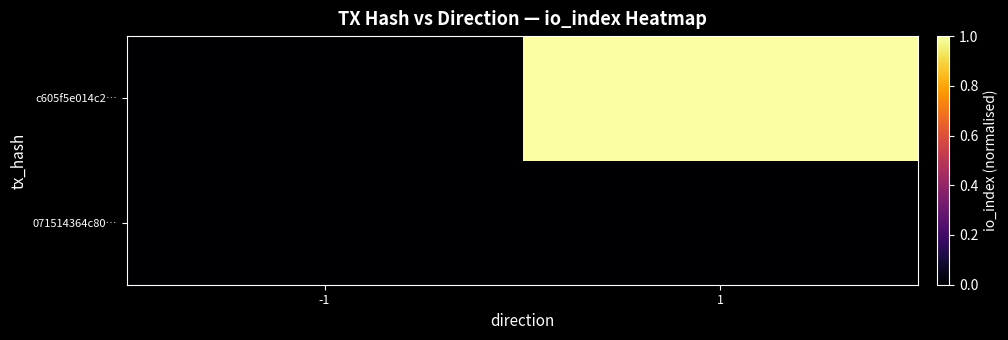

List the series in order of their overall mean, highest first.

c605f5e014c2…, 071514364c80…